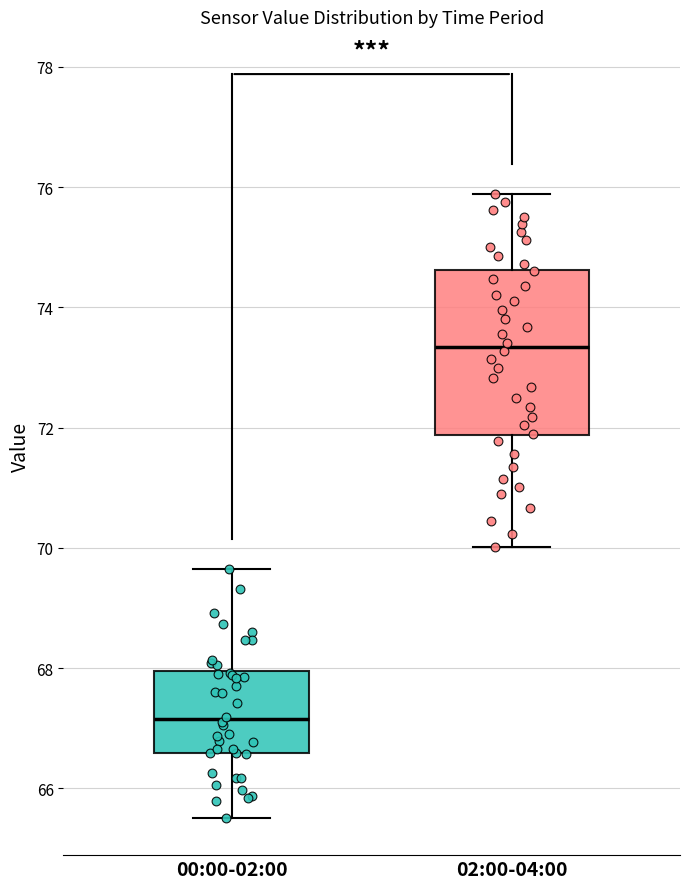

Which box's median line is the highest?

02:00-04:00